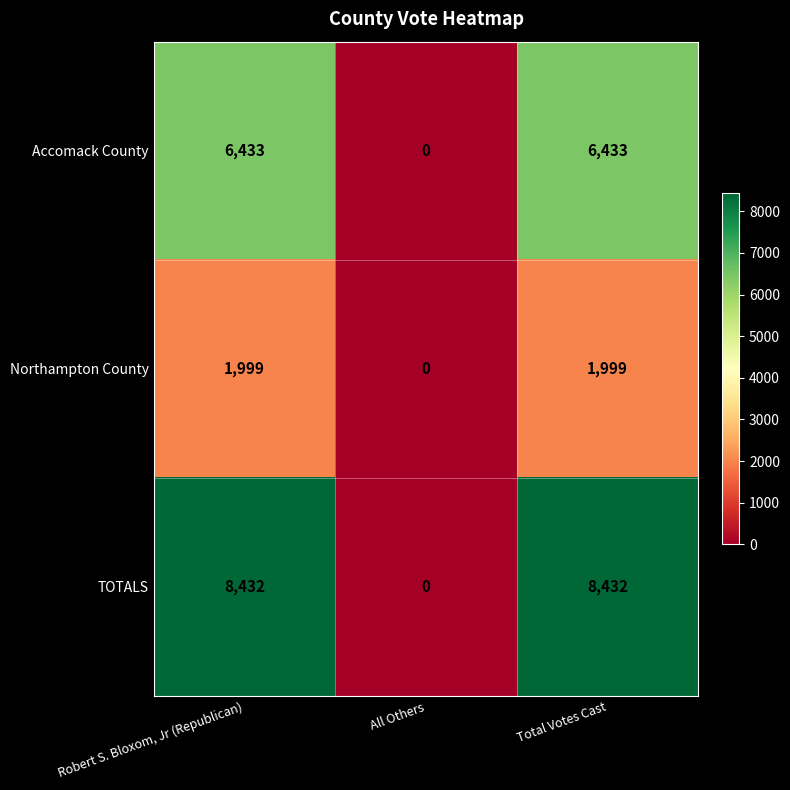

Read the Northampton County value at Total Votes Cast, to the nearest 10.

2000